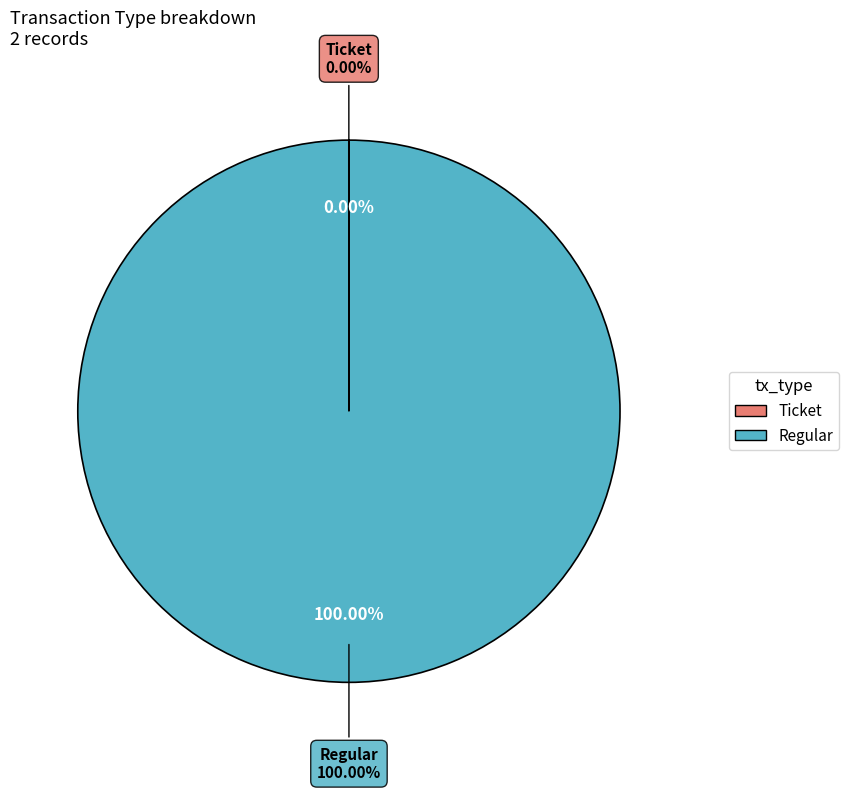

Does Ticket account for over 50% of the chart?

No